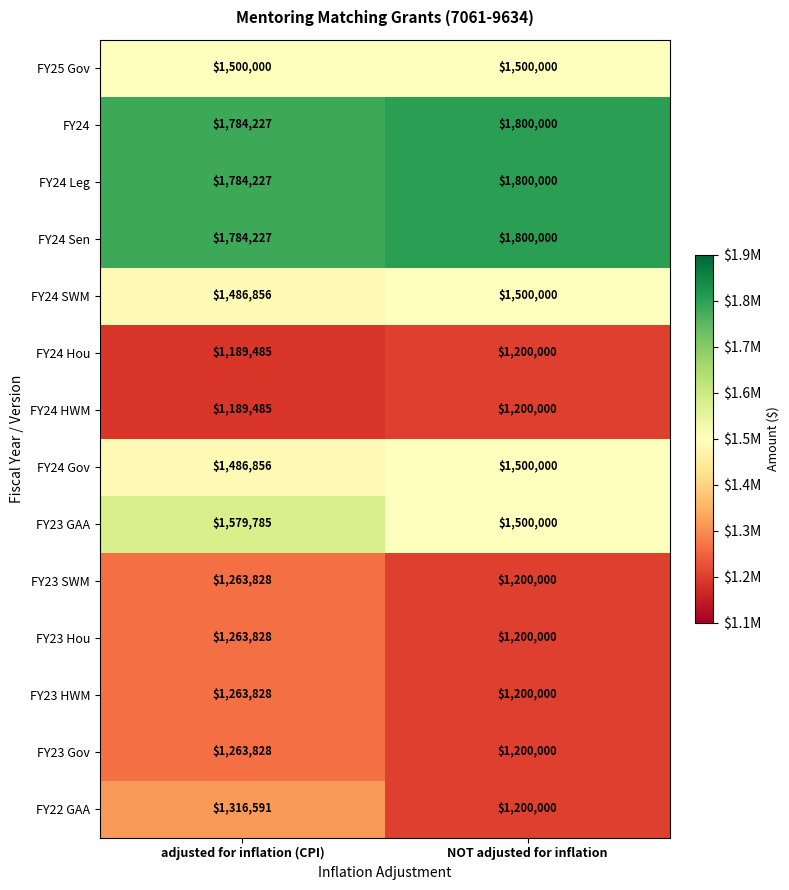

What is the greatest value displayed?

1800000